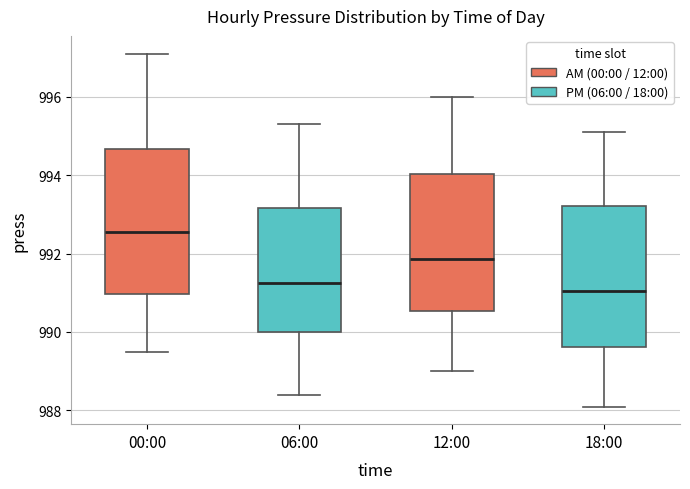

Which box's median line is the highest?

00:00